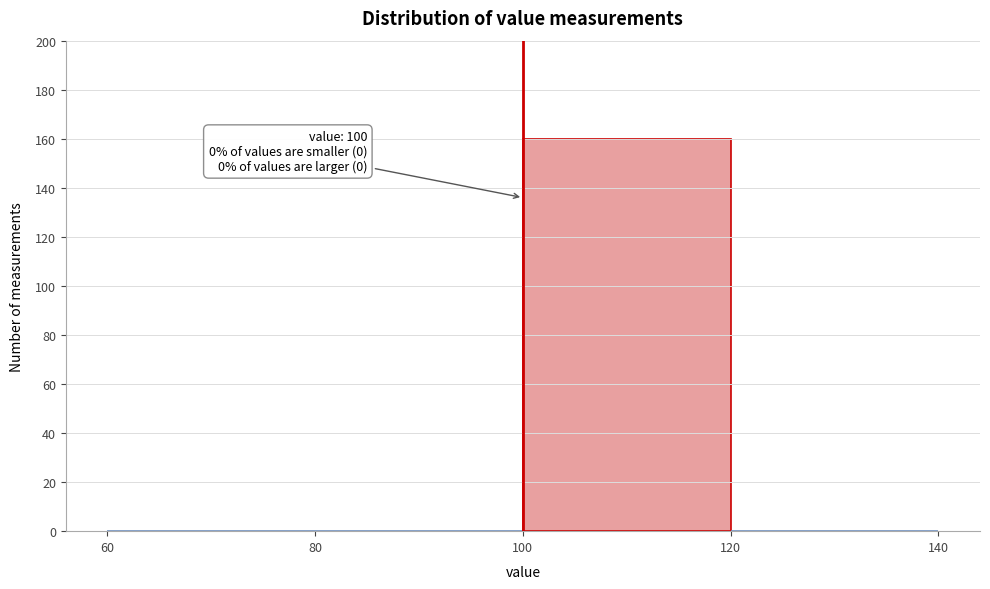

Over which range of the x-axis is the bar tallest?

100 to 120